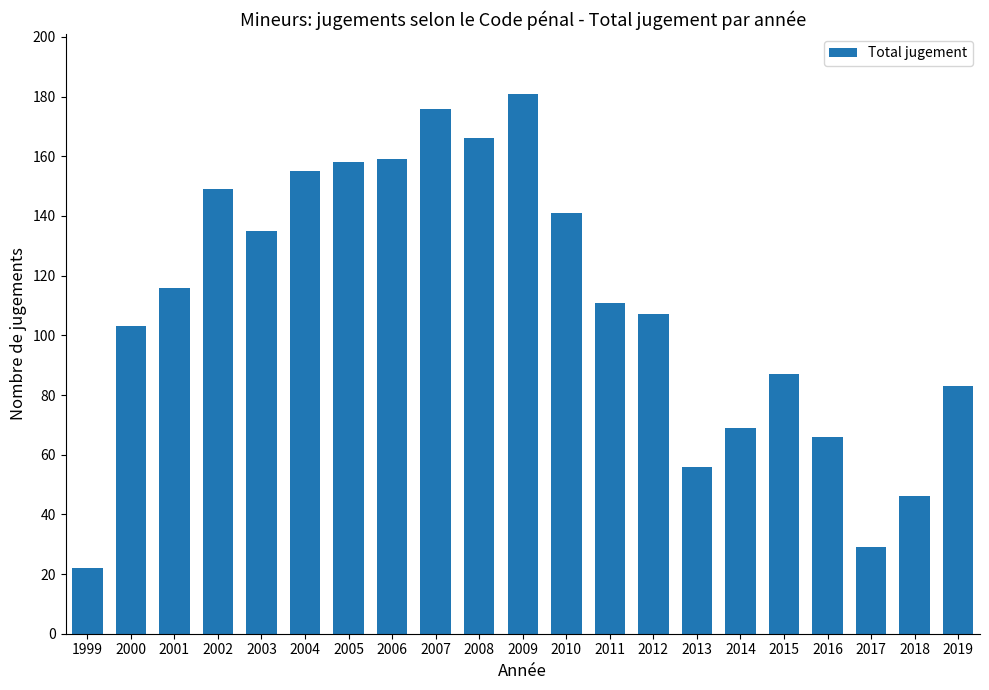

What is the change in value from 2001 to 2016?

-50